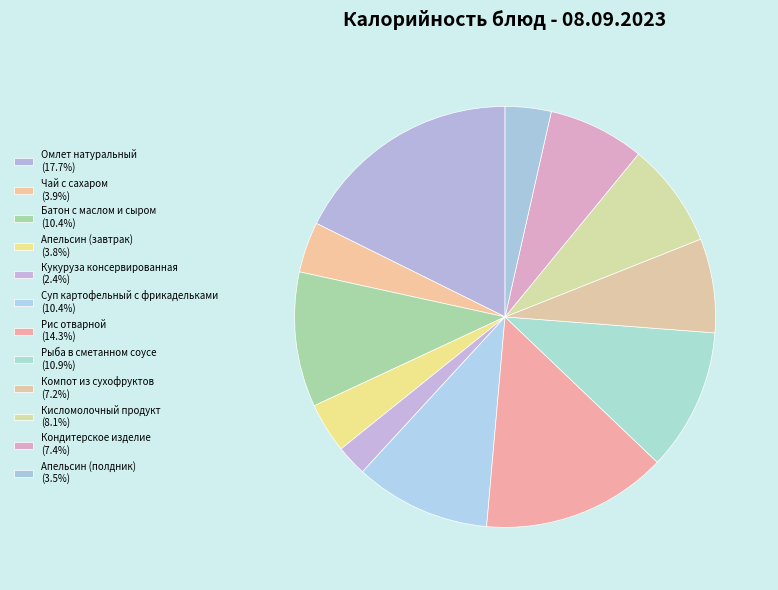

Which has a higher value, Кисломолочный продукт or Кукуруза консервированная?

Кисломолочный продукт